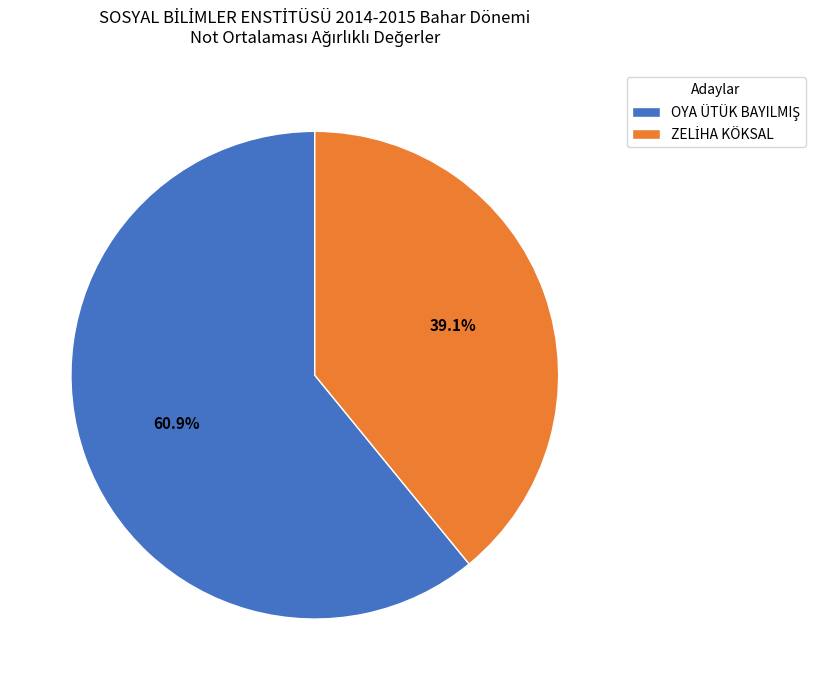

Is there any slice that represents more than half of the pie?

Yes